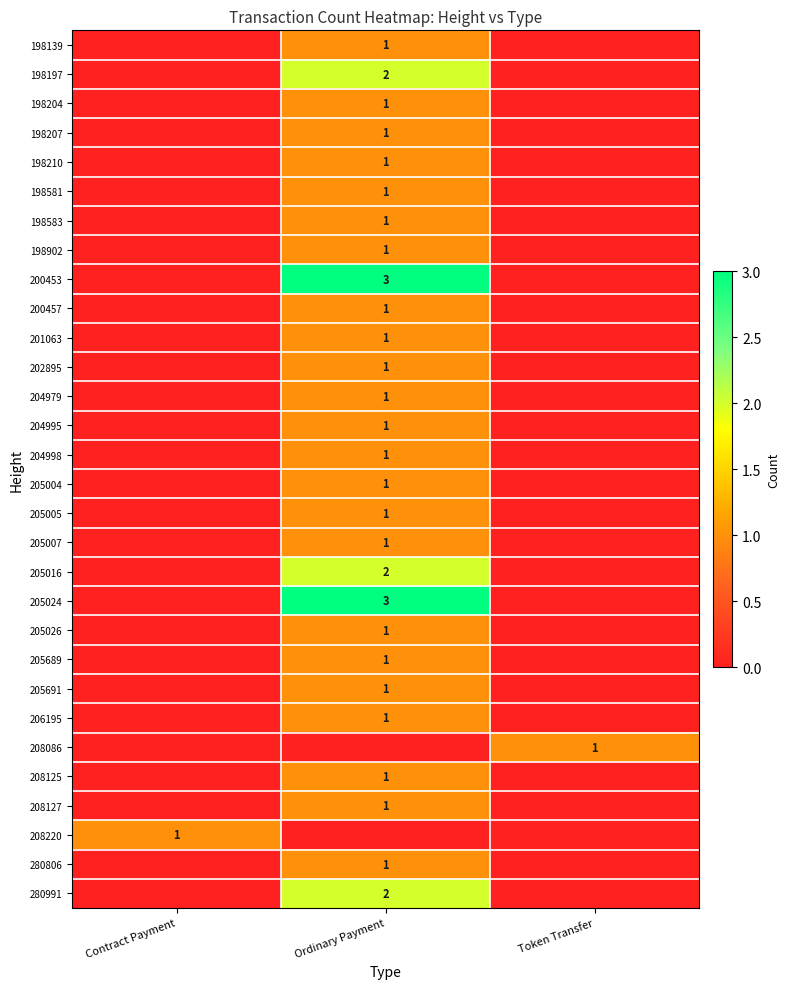

What is the total value across all series at Ordinary Payment?

35